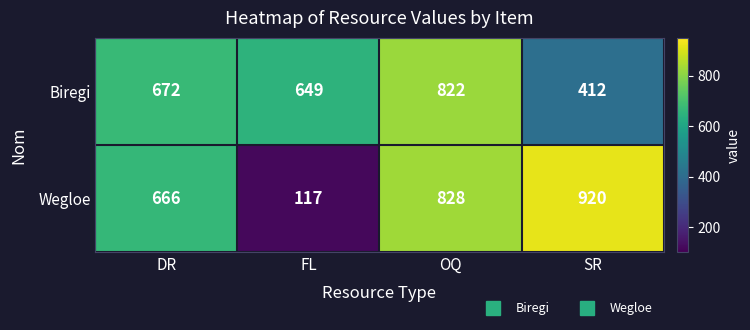

Which label corresponds to the smallest value in the chart?

FL